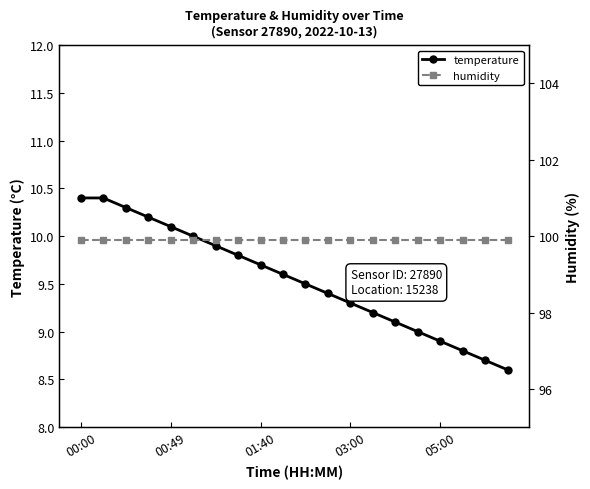

Does the chart have visible grid lines?

No